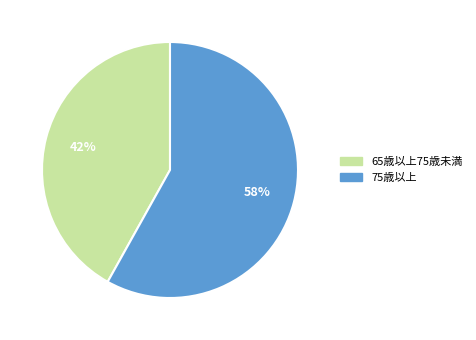

Which category has the biggest portion of the pie?

75歳以上